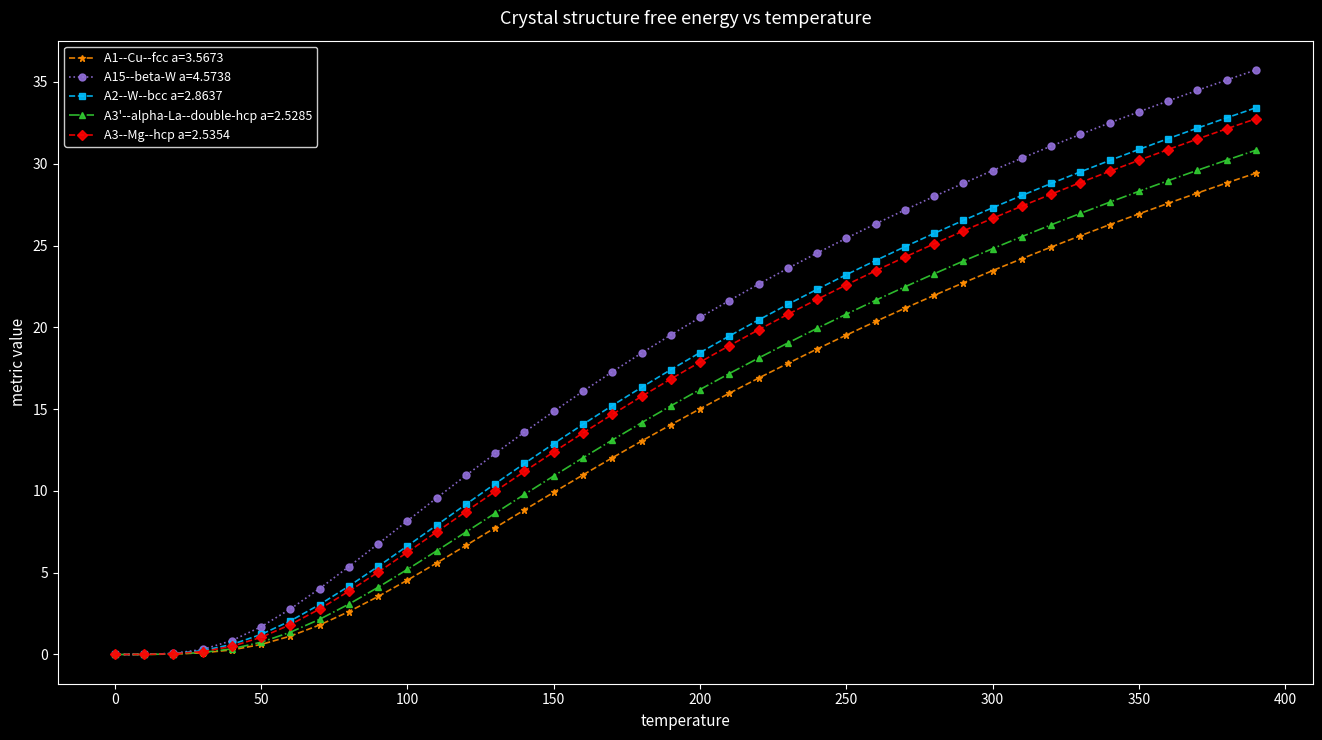

Which series has the widest spread of values?

A15--beta-W a=4.5738